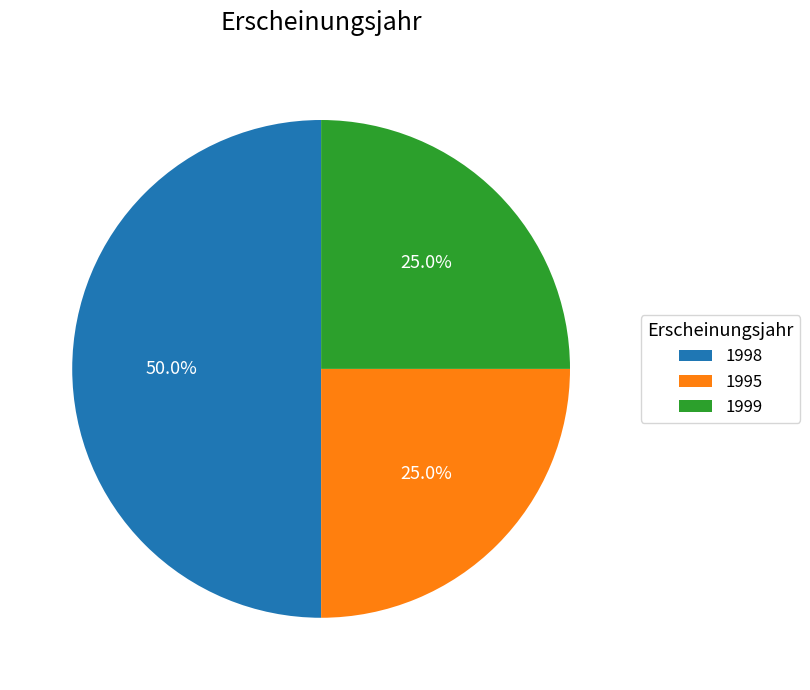

How much of the chart is everything except 1995?

75.0%